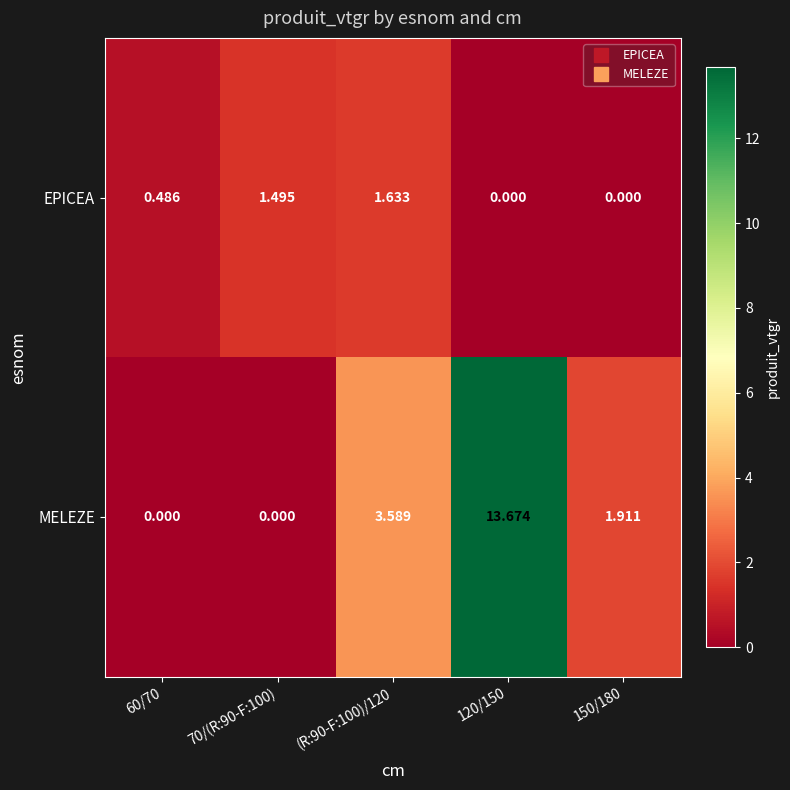

Which series has the largest range (max minus min)?

MELEZE